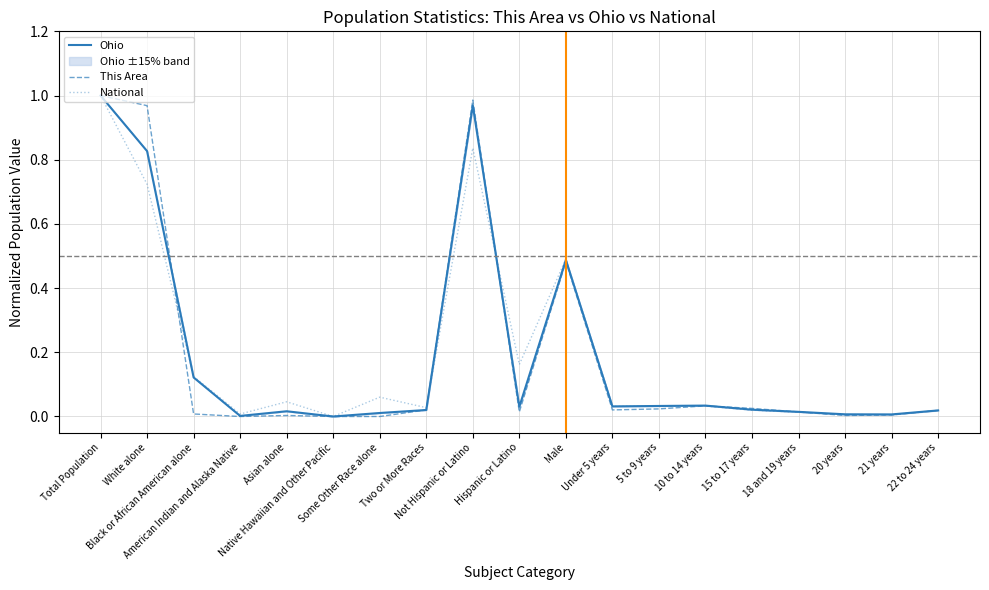

Does the chart have visible grid lines?

Yes